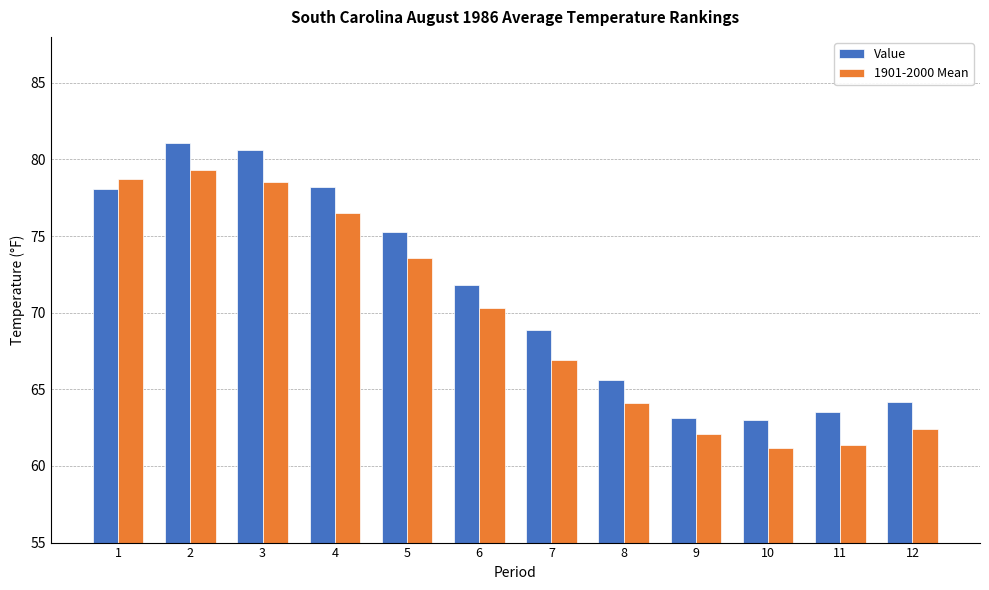

How many series are shown in this chart?

2